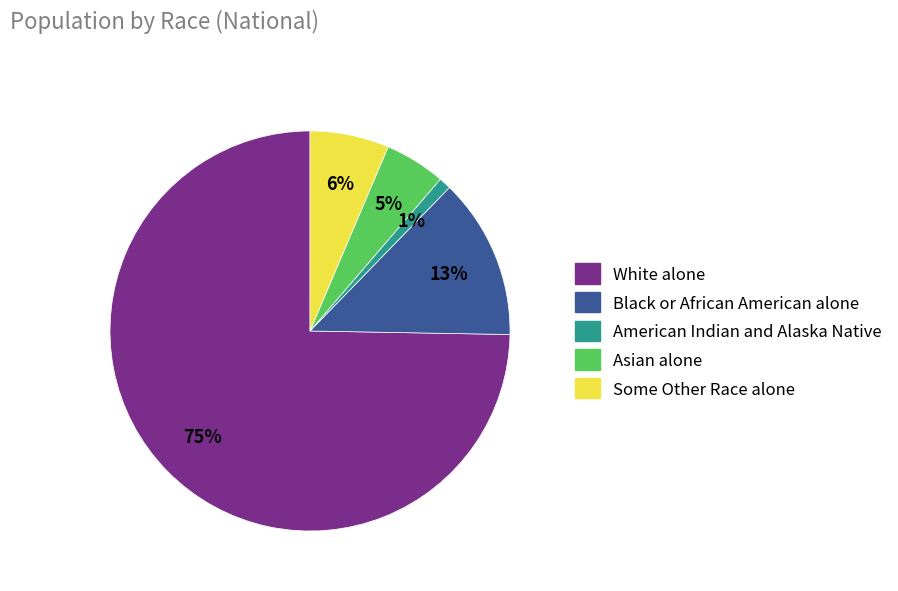

To the nearest percent, what is the combined percentage of Black or African American alone and Some Other Race alone?

19%